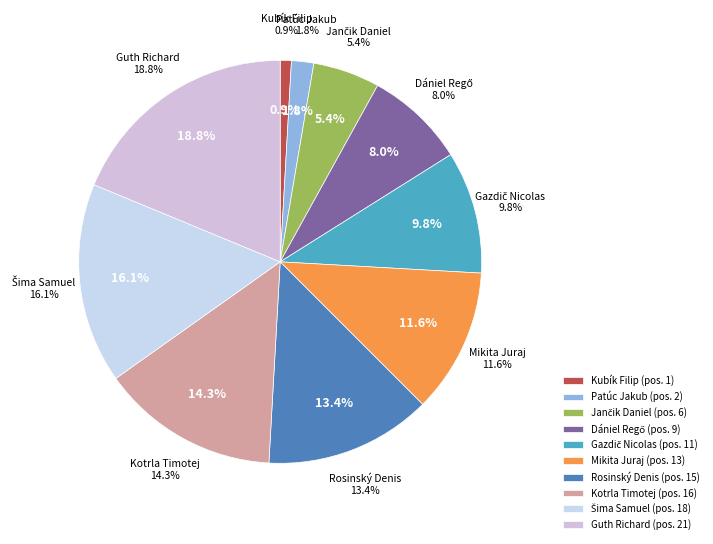

What portion of the pie excludes Dániel Regő?

92.0%